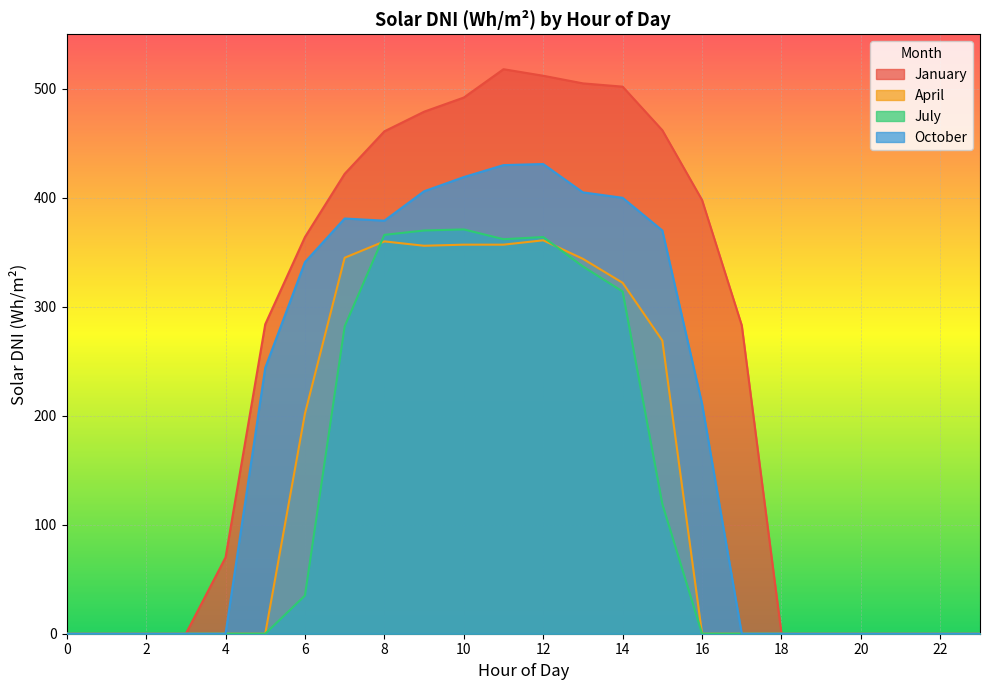

At which category is the sum across all series the highest?

12